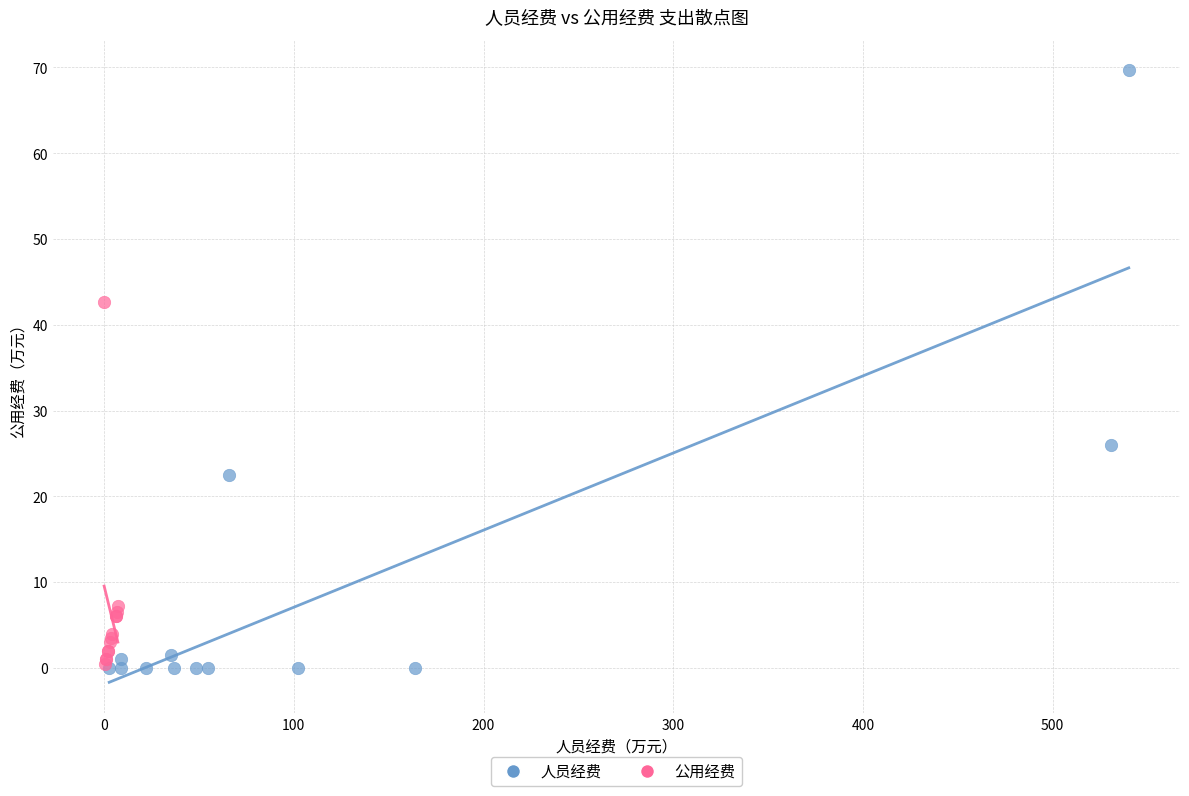

Which series has the largest Y range (max minus min)?

人员经费